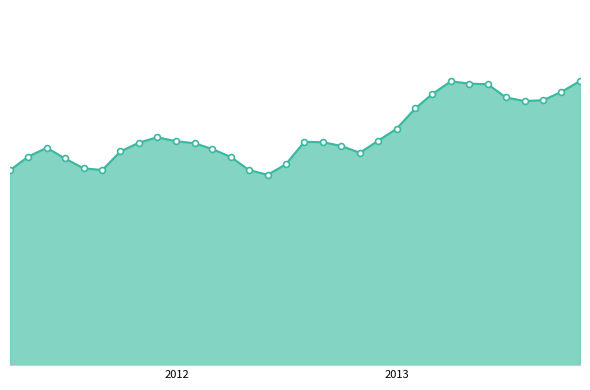

Does the chart have visible grid lines?

No